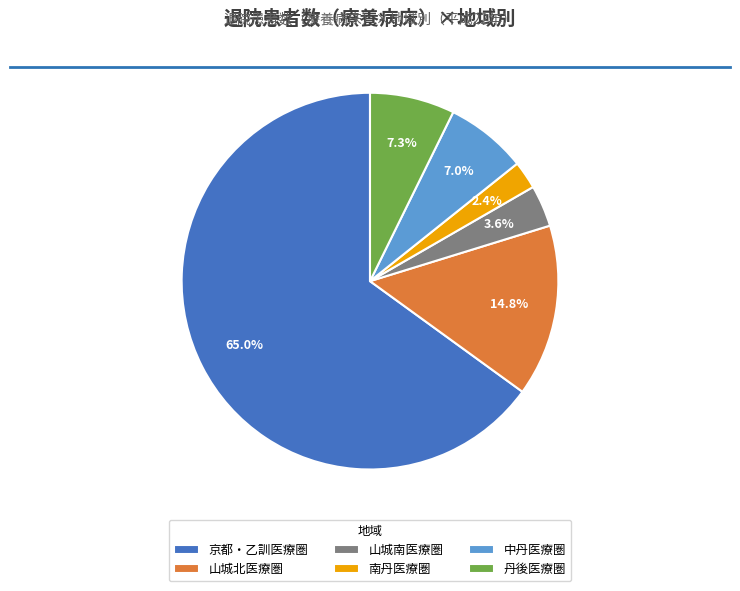

How many segments does this pie chart have?

6